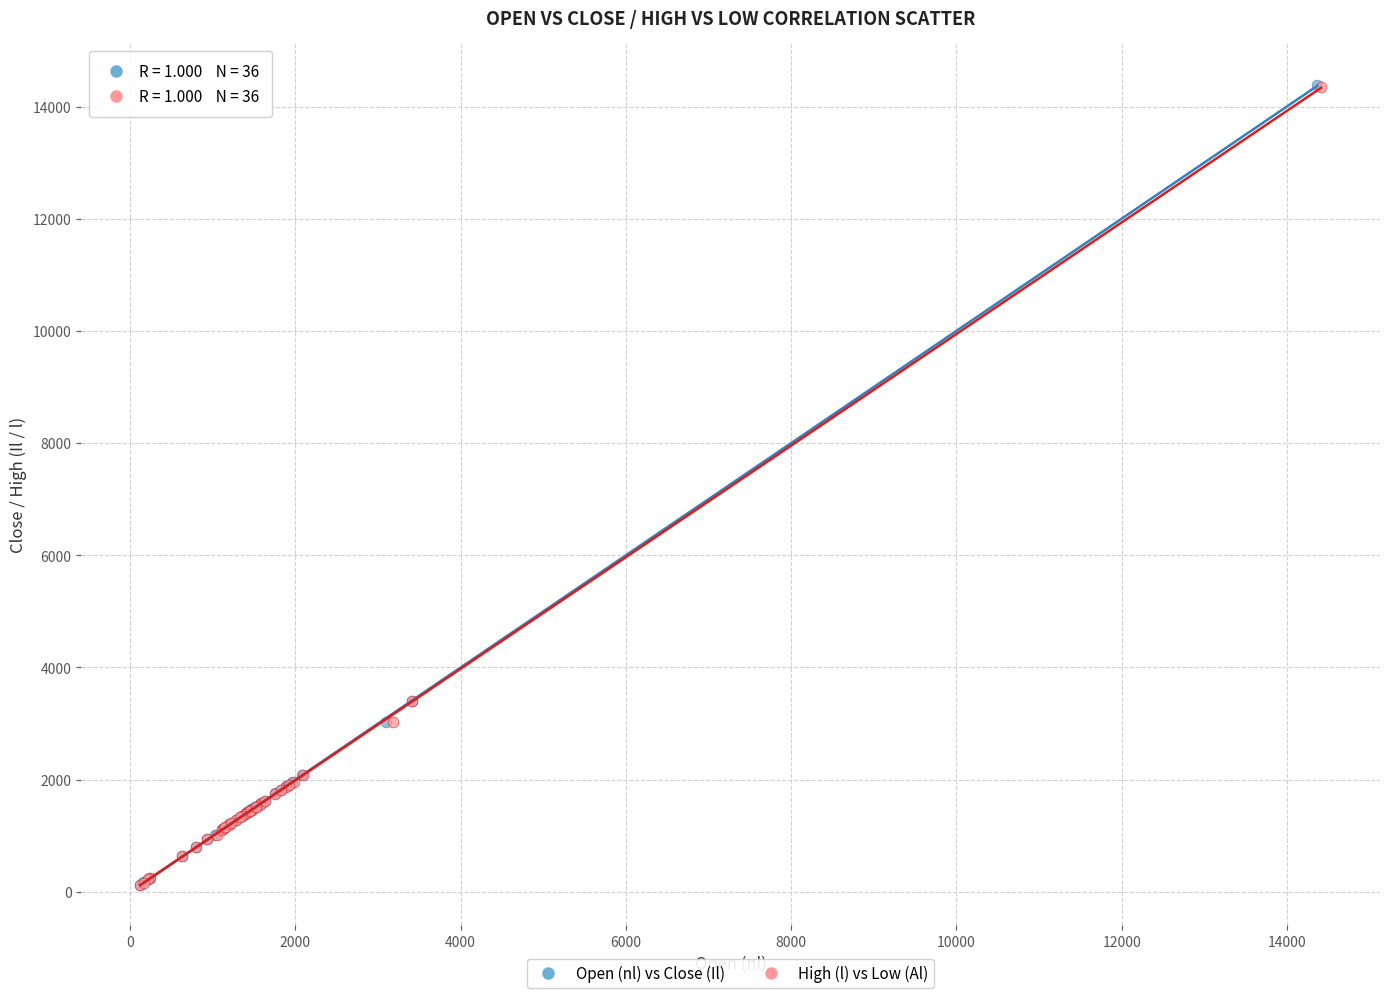

Which series has the widest spread of Y values?

Open (nl) vs Close (Il)